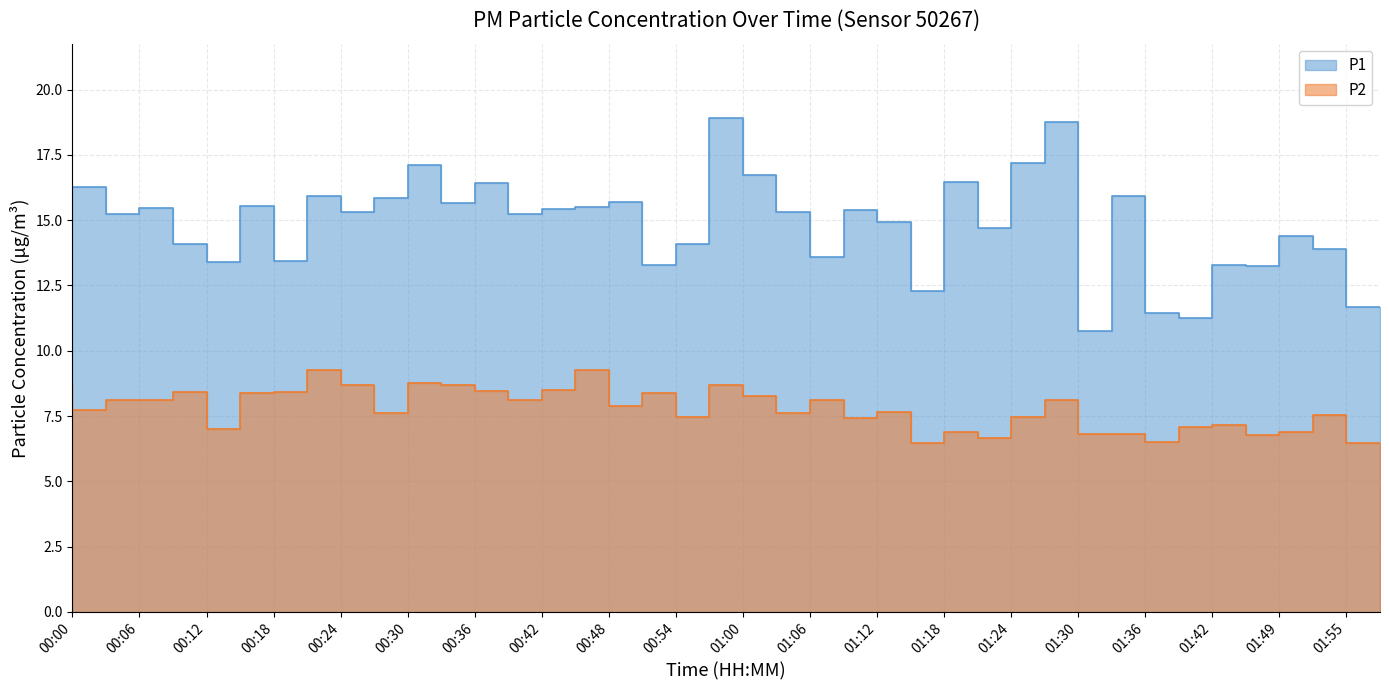

Is it true that P1 equals 15.3 at 00:00?

True